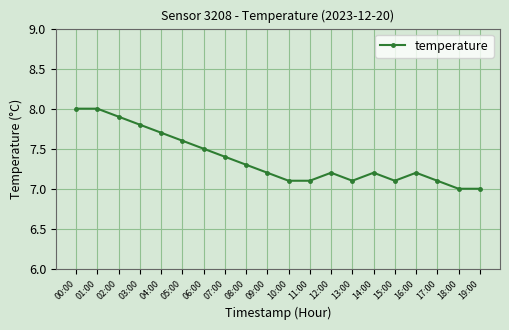

Does the chart have visible grid lines?

Yes